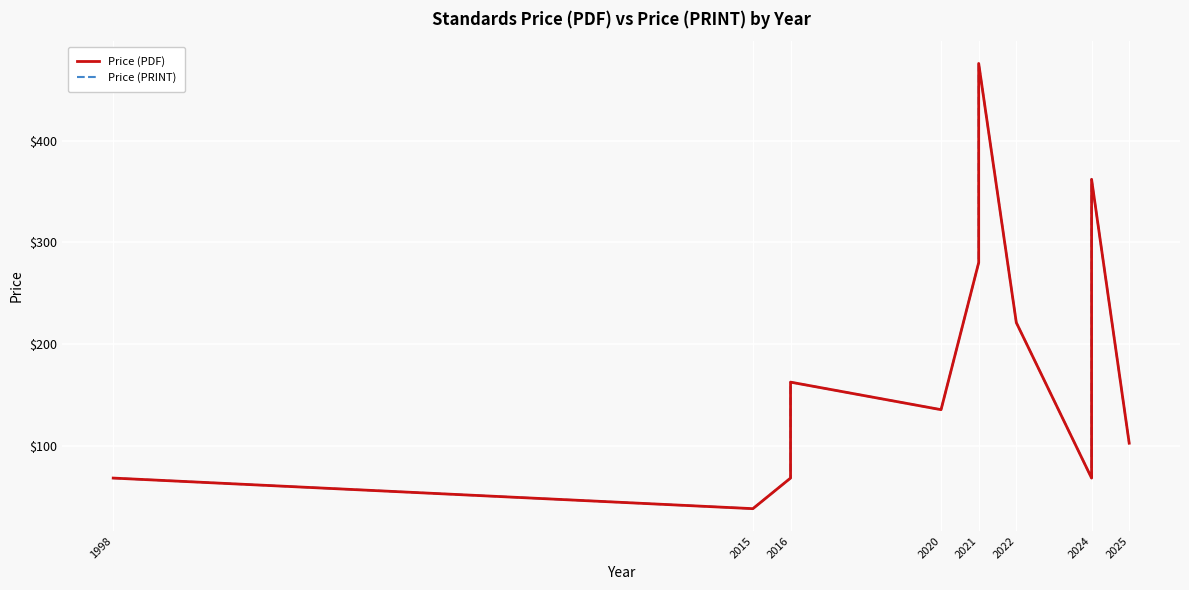

Which series has the widest spread of values?

Price (PDF)